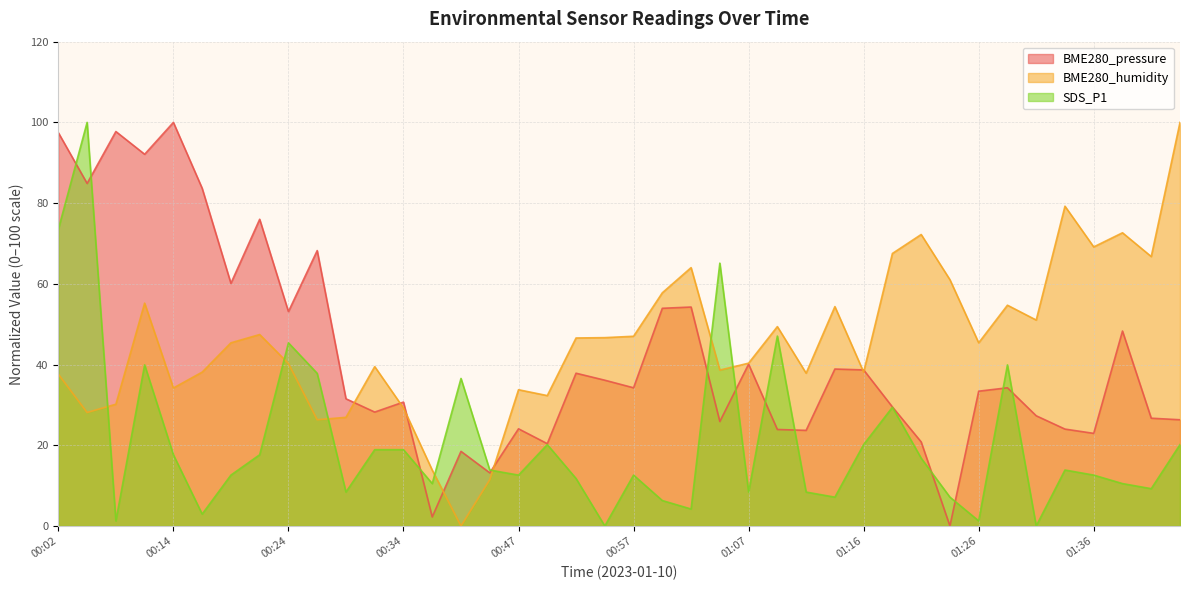

Does the chart have visible grid lines?

Yes